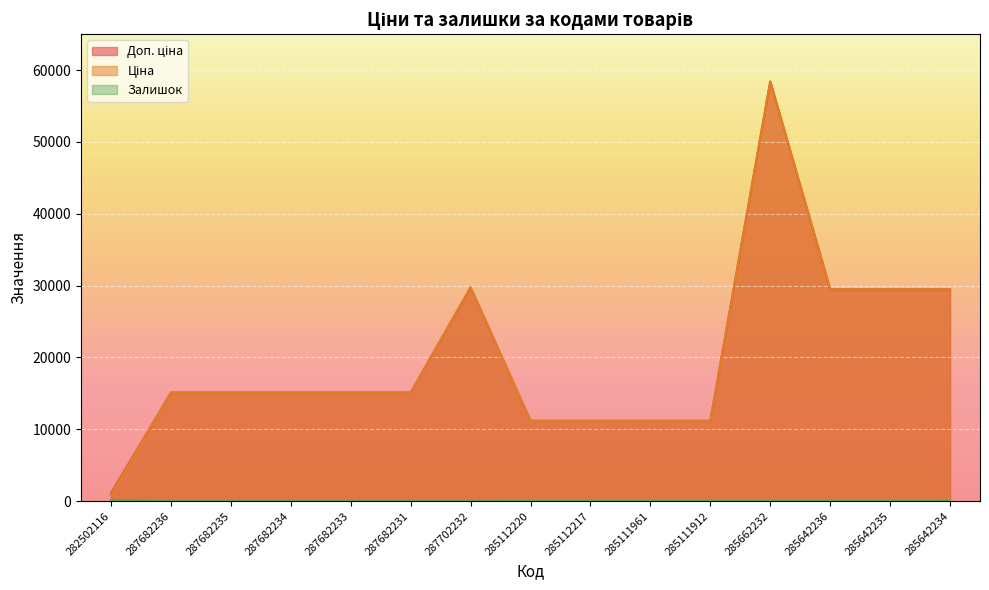

Reading left to right, what are all the values shown in this chart?

Доп. ціна: 282502116=1109.2	287682236=15120.0	287682235=15120.0	287682234=15120.0	287682233=15120.0	287682231=15120.0	287702232=29747.2	285112220=11188.2	285112217=11188.2	285111961=11188.2	285111912=11188.2	285662232=58426.5	285642236=29491.5	285642235=29491.5	285642234=29491.5
Ціна: 282502116=818.5	287682236=15120.0	287682235=15120.0	287682234=15120.0	287682233=15120.0	287682231=15120.0	287702232=29747.2	285112220=11188.2	285112217=11188.2	285111961=11188.2	285111912=11188.2	285662232=58426.5	285642236=29491.5	285642235=29491.5	285642234=29491.5
Залишок: 282502116=125.0	287682236=0.0	287682235=0.0	287682234=0.0	287682233=0.0	287682231=0.0	287702232=0.0	285112220=17.0	285112217=17.0	285111961=17.0	285111912=15.0	285662232=14.0	285642236=14.0	285642235=13.0	285642234=9.0